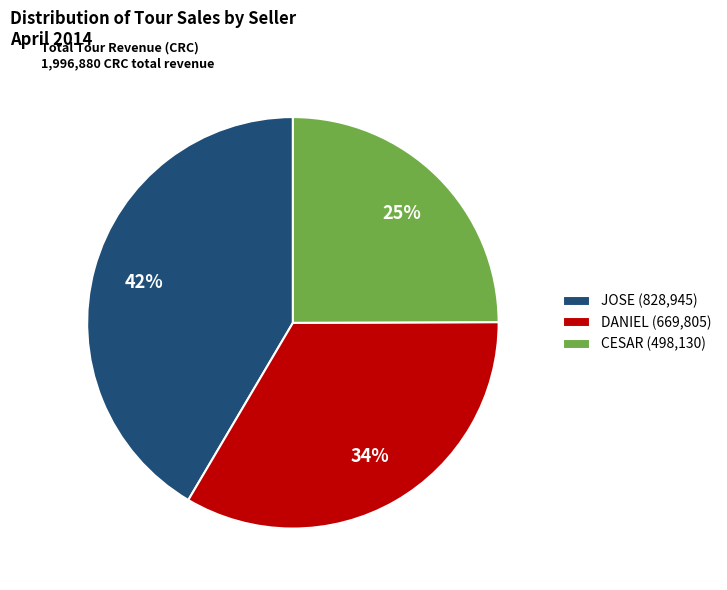

Which has a higher value, CESAR (498,130) or DANIEL (669,805)?

DANIEL (669,805)